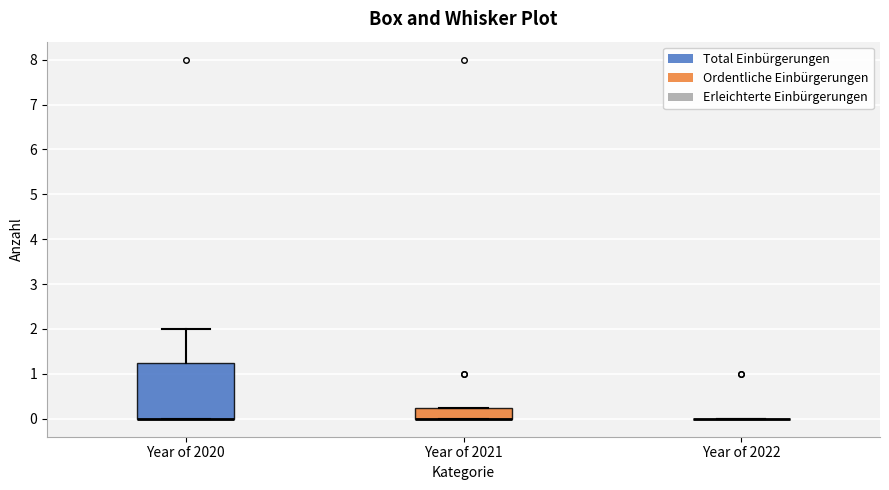

Which box is the tallest, from its lower edge to its upper edge?

Year of 2020